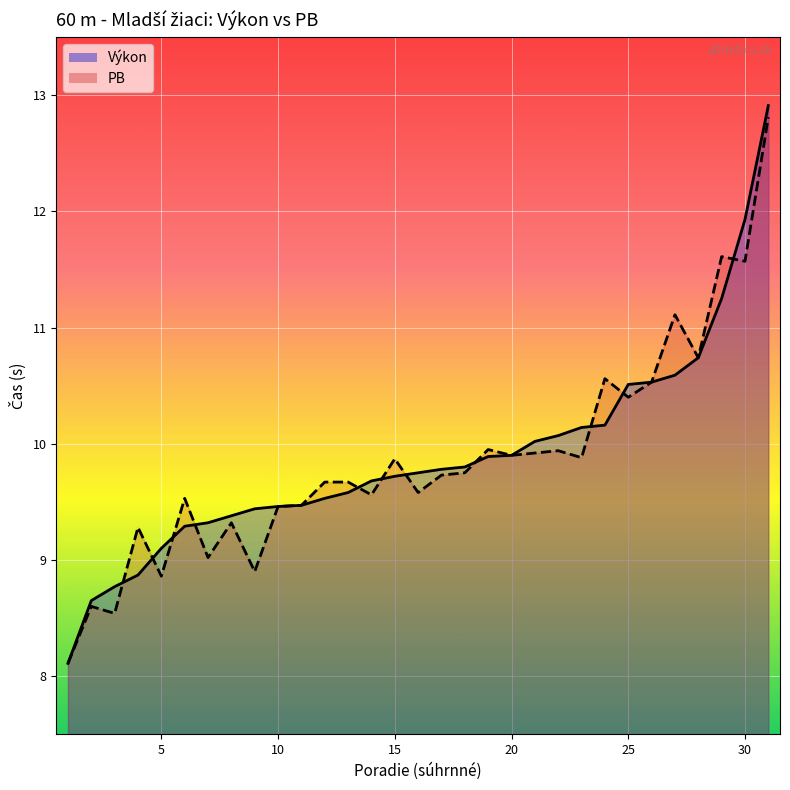

Does the chart display data point markers on the line(s)?

No